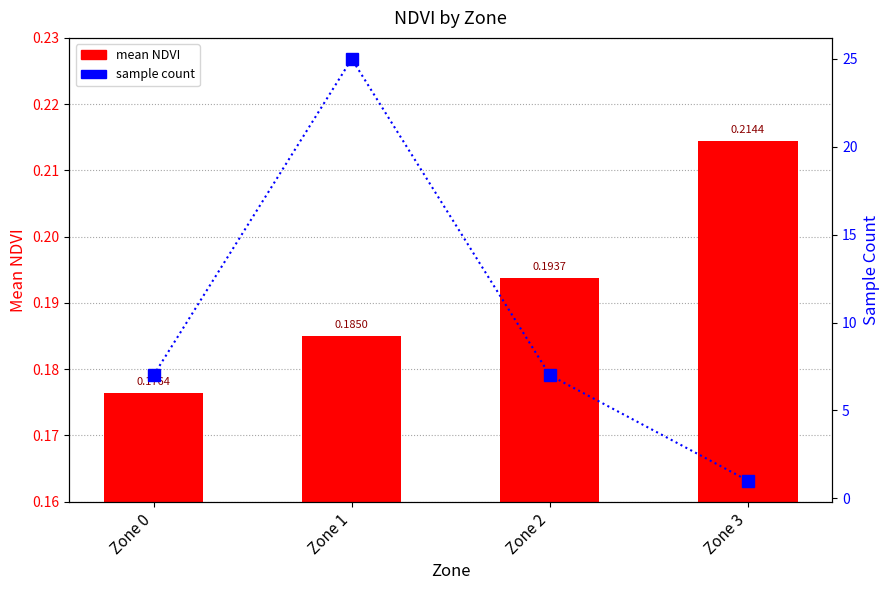

What is the sum of all sample count values?

40.0